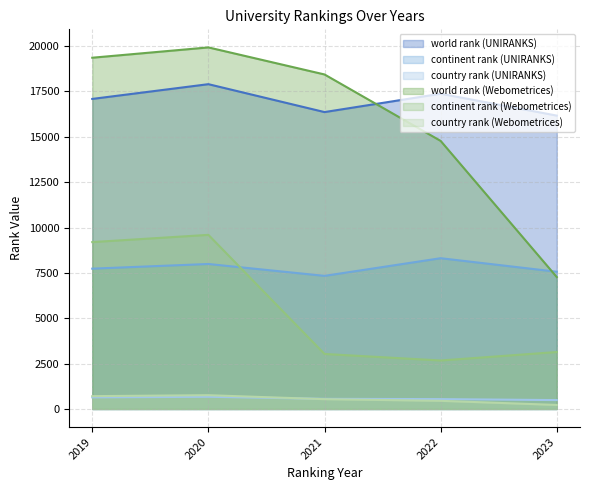

How many distinct data groups are displayed?

6